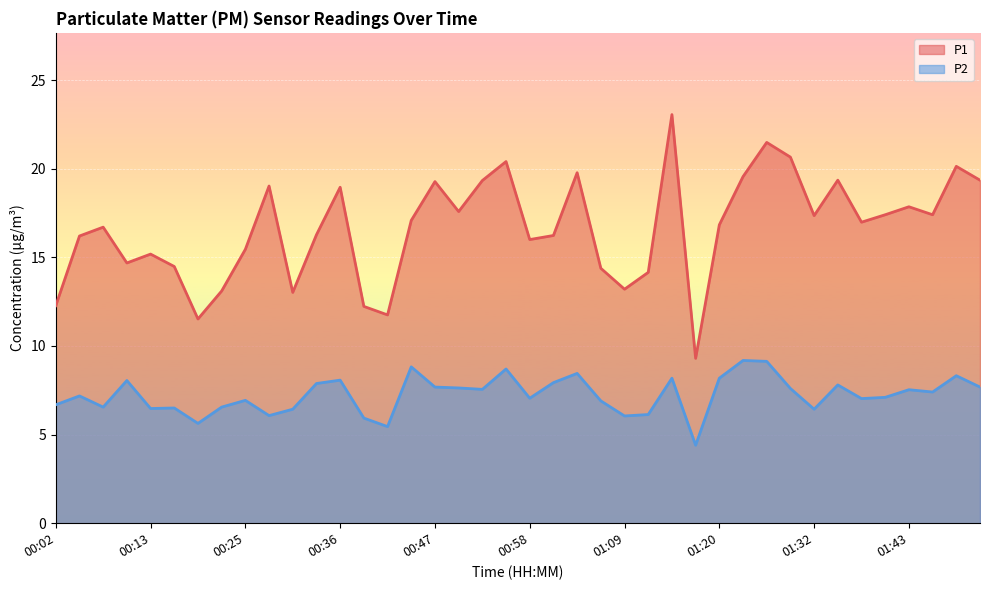

The P2 series shows 10.6 at 01:29. True or false?

False